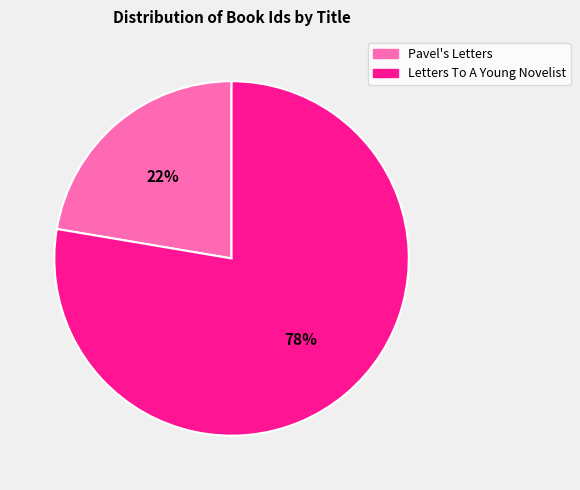

Rank the categories by value from highest to lowest.

Letters To A Young Novelist, Pavel's Letters